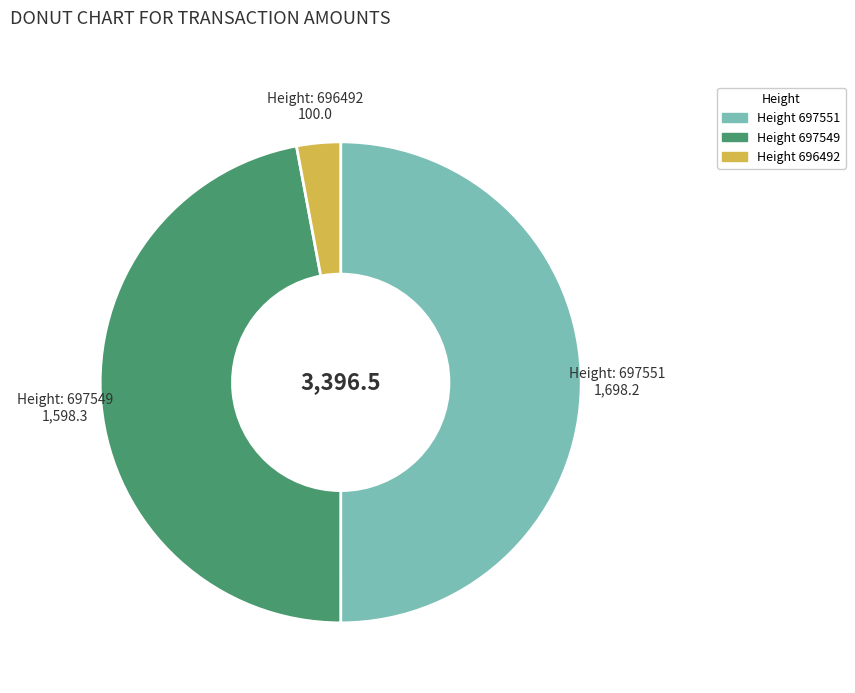

Count the number of slices in the pie.

3